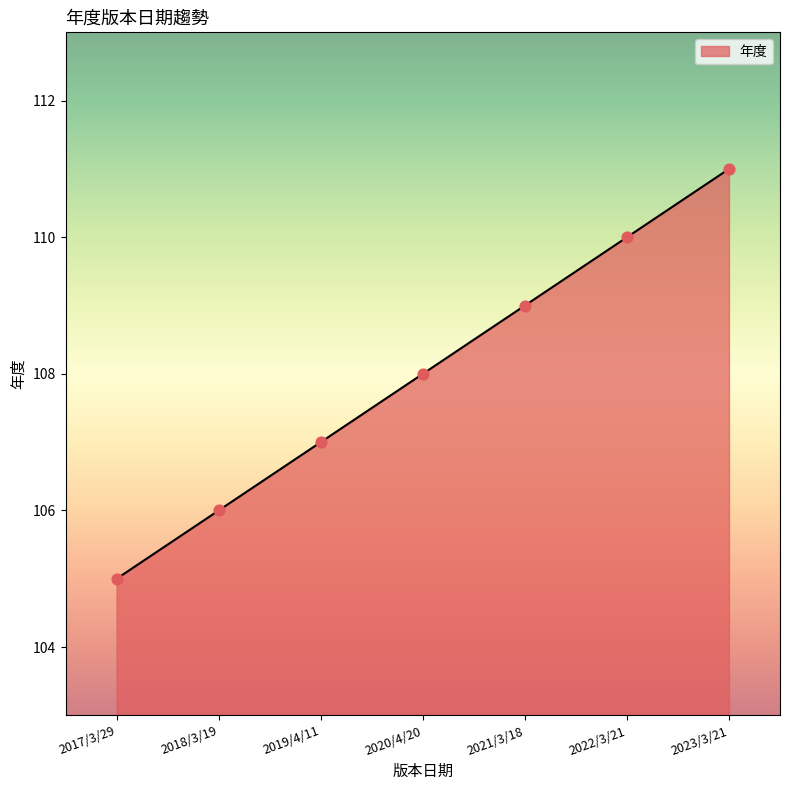

Between 2019/4/11 and 2018/3/19, which is larger?

2019/4/11